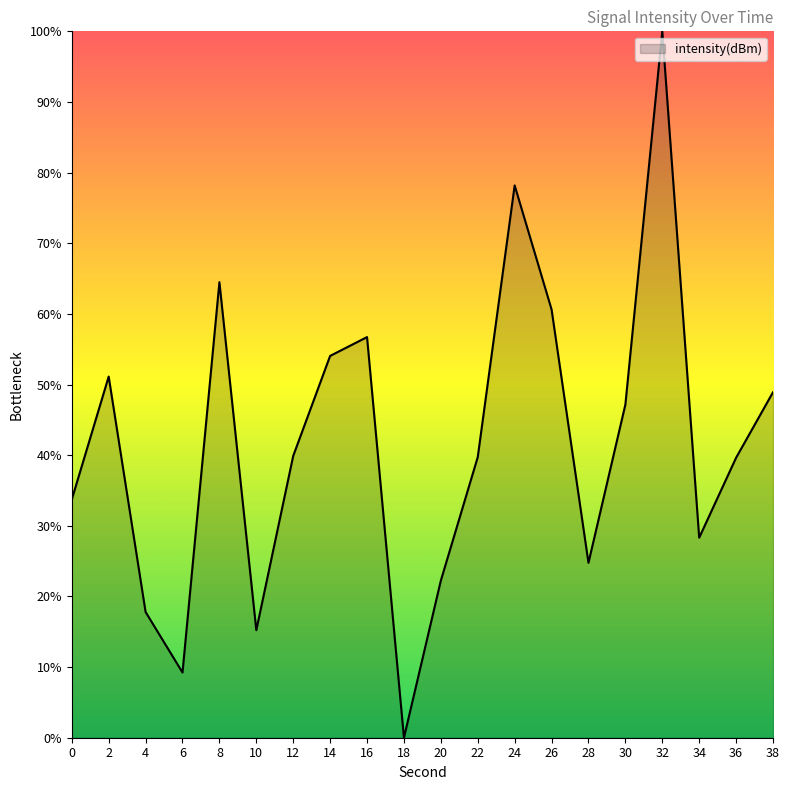

True or false: the data has more than 0 interior local peaks.

True